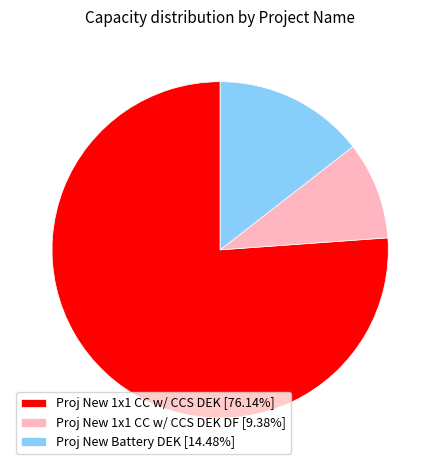

Is there a majority slice in this chart?

Yes